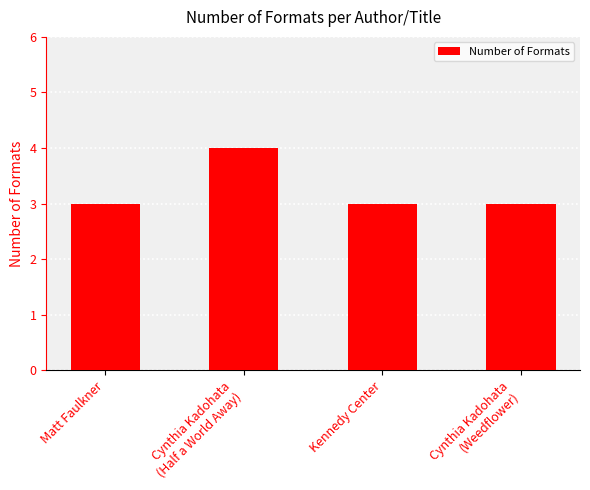

What value does the data have at Cynthia Kadohata
(Half a World Away)?

4